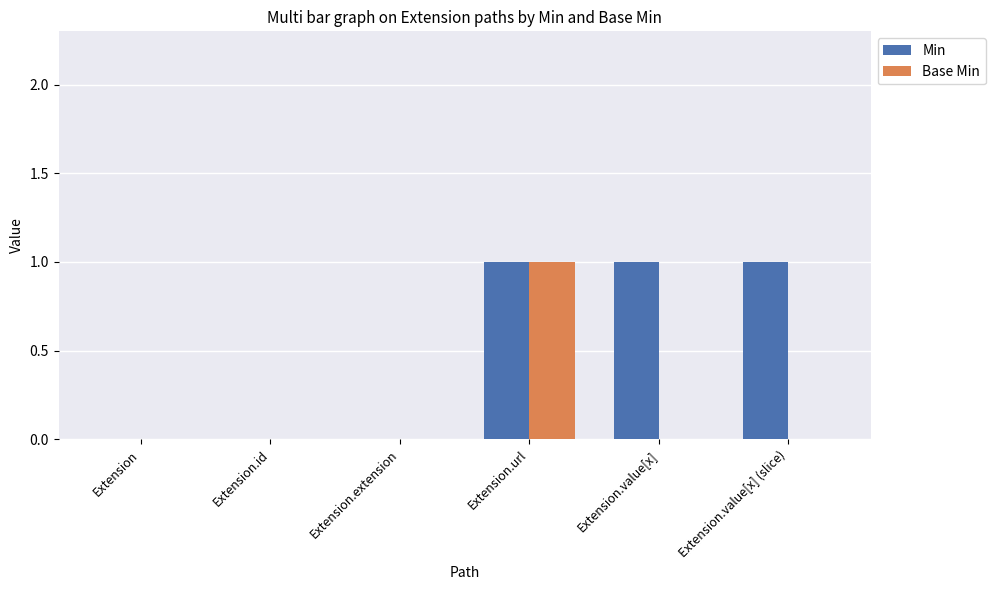

Count the number of data series in this chart.

2